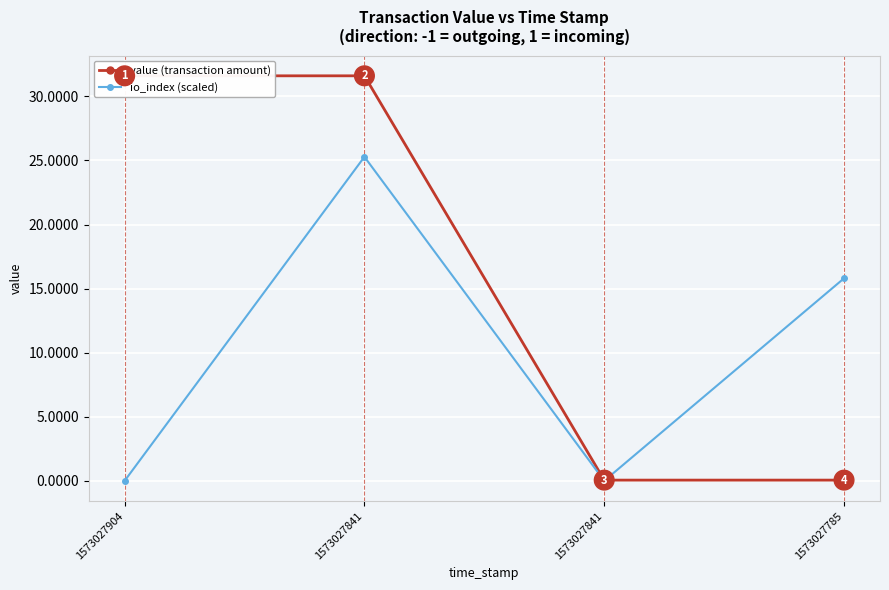

What are all the series names shown in the legend?

value (transaction amount), io_index (scaled)